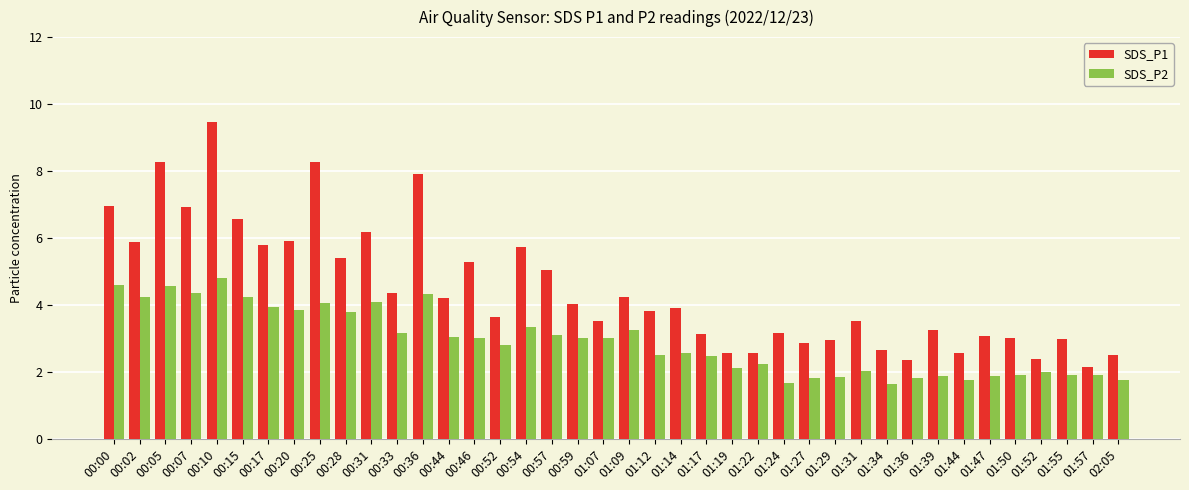

What is the spread (max minus min) of values at 00:59?

1.0